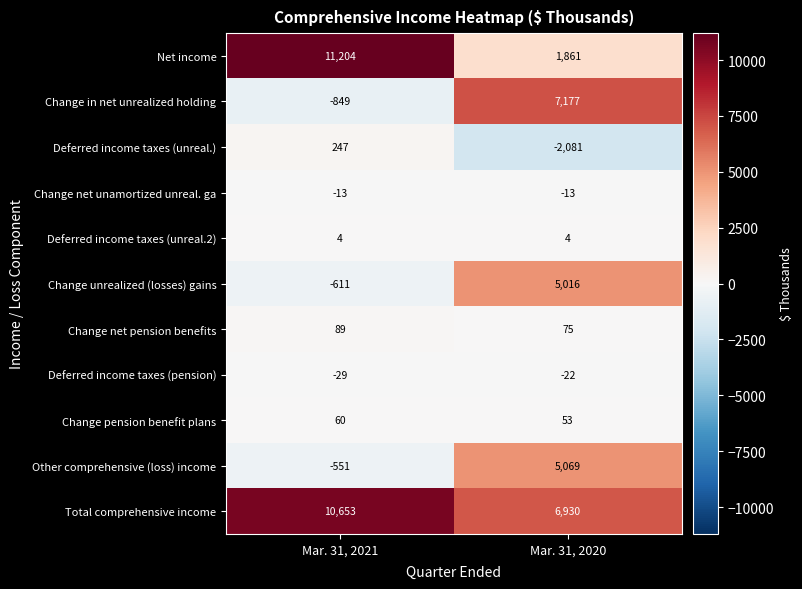

At which category does the chart reach its minimum across all series?

Mar. 31, 2020